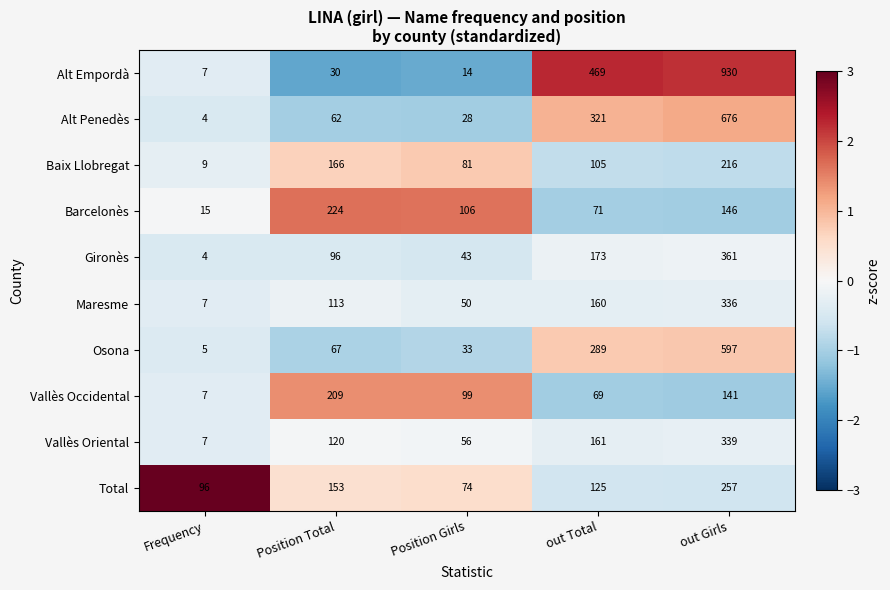

At Position Girls, list the series in order from smallest to largest.

Alt Empordà, Alt Penedès, Osona, Gironès, Maresme, Vallès Oriental, Total, Baix Llobregat, Vallès Occidental, Barcelonès